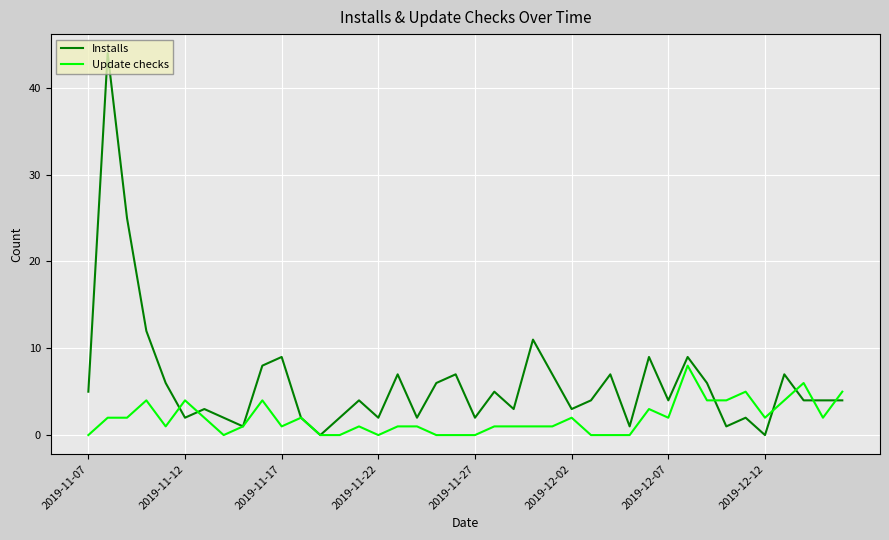

What is the sum of all Update checks values?

77